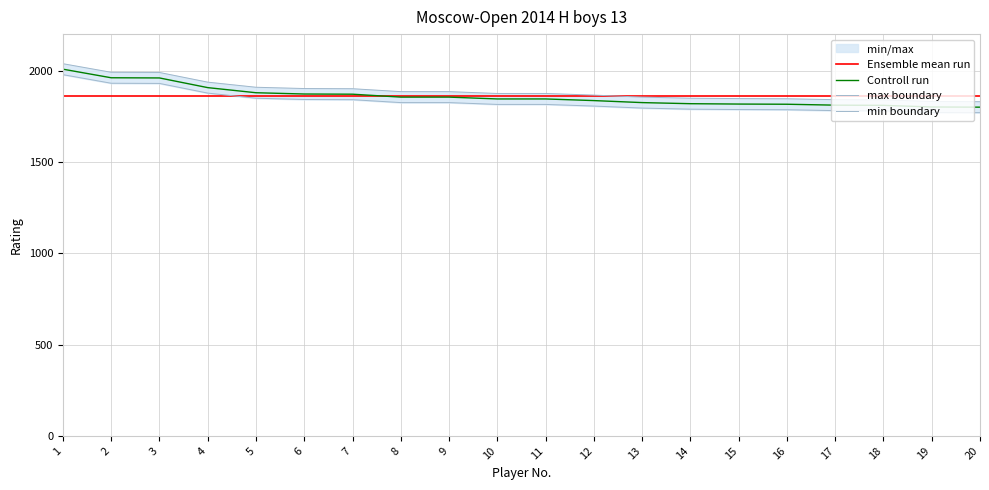

What is the sum of the Controll run values at 15 and 16?

3633.0